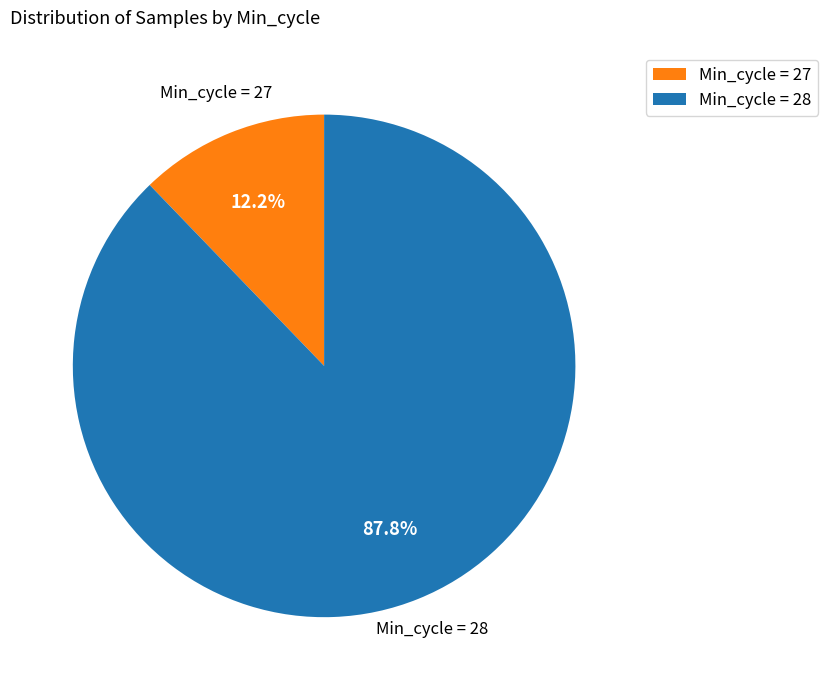

How much of the chart is everything except Min_cycle = 27?

87.8%